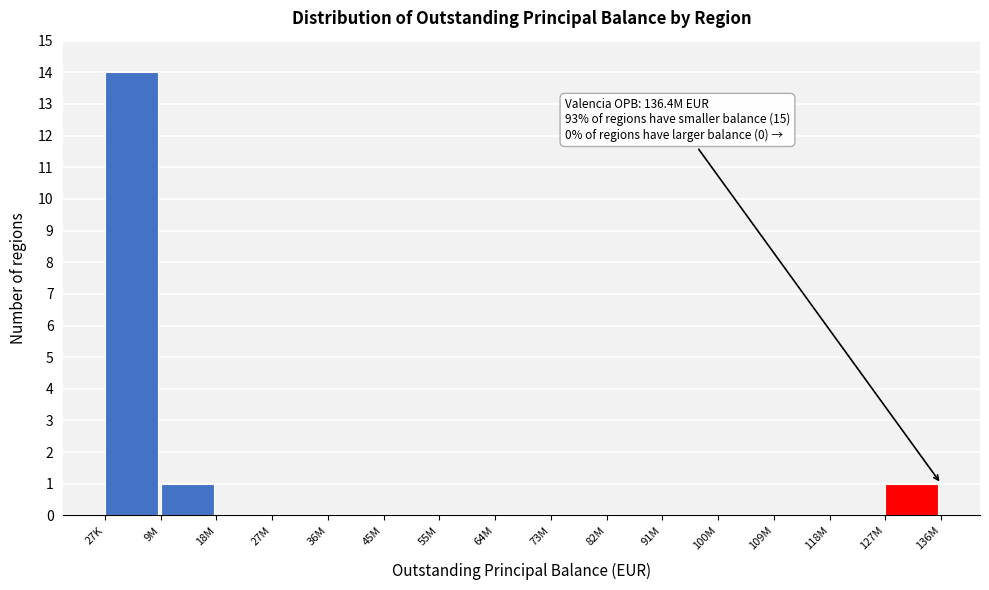

Reading left to right, list all the values displayed in this chart.

27K=14	9M=1	18M=0	27M=0	36M=0	45M=0	55M=0	64M=0	73M=0	82M=0	91M=0	100M=0	109M=0	118M=0	127M=1